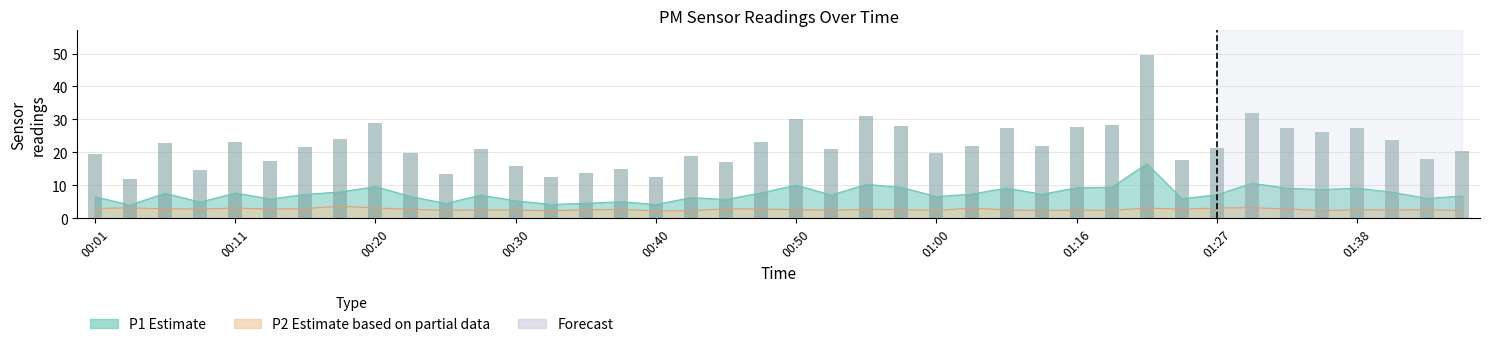

The chart shows a value of 8.3 at 00:30. True or false?

False